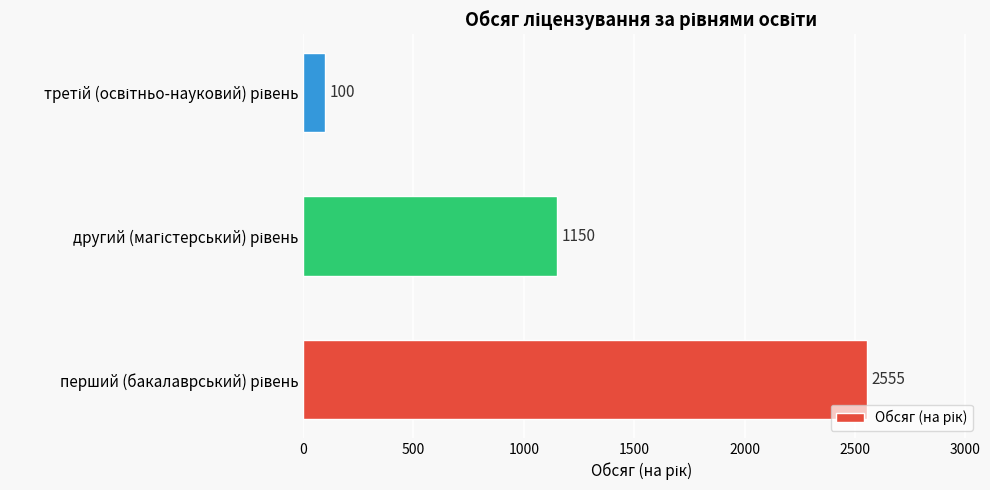

What is the difference between the maximum and second lowest values?

1405